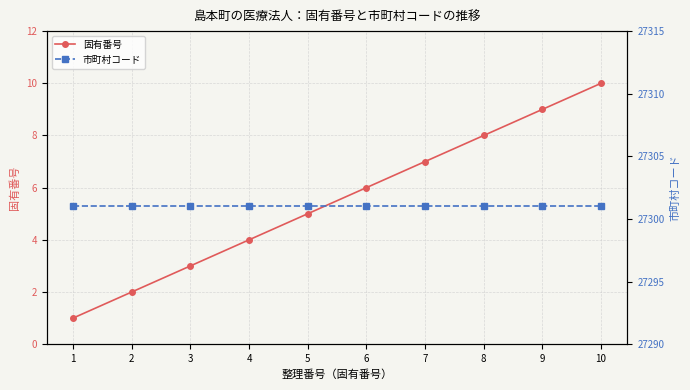

How many data points does each series have?

10